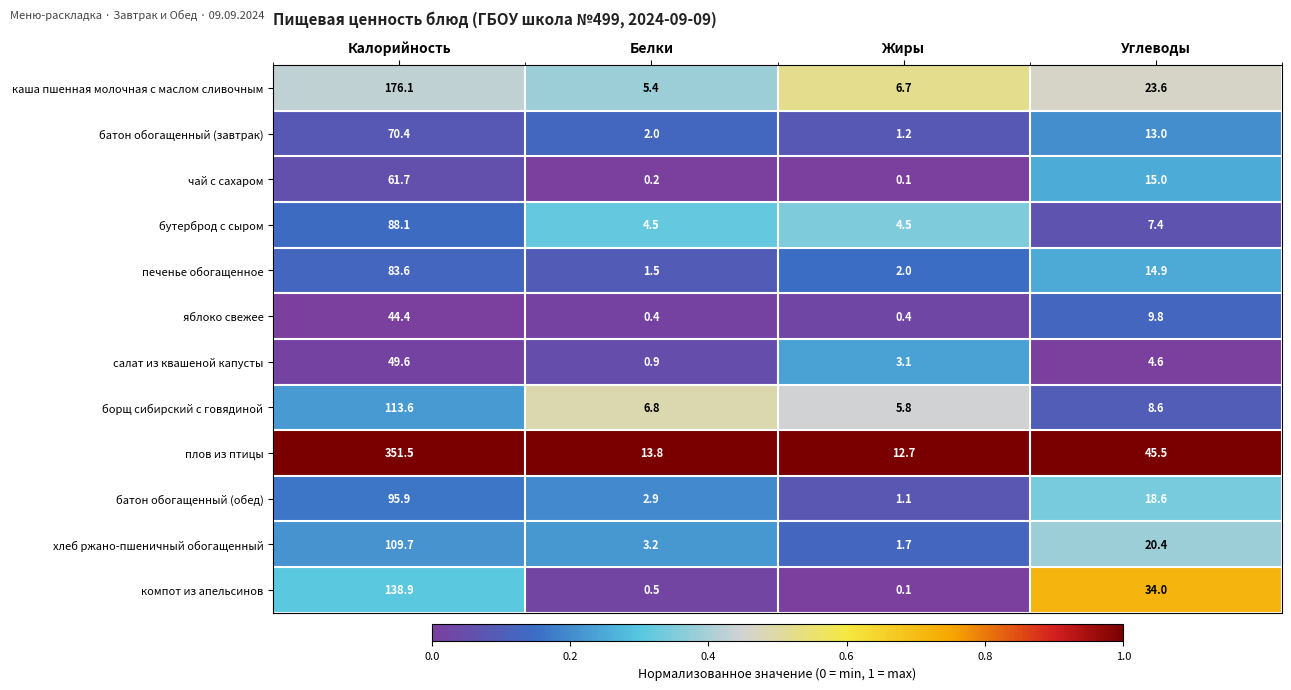

What is the sum of all салат из квашеной капусты values?

58.2